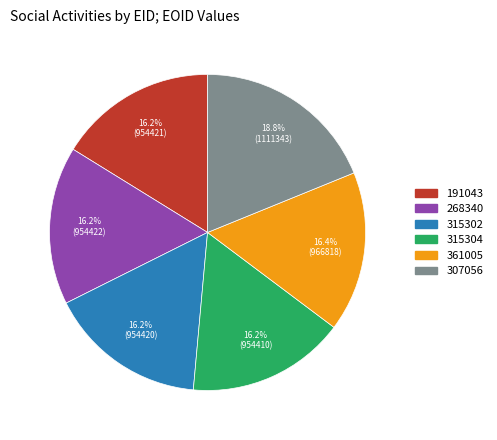

True or false: 315302 accounts for 27% of the total.

False